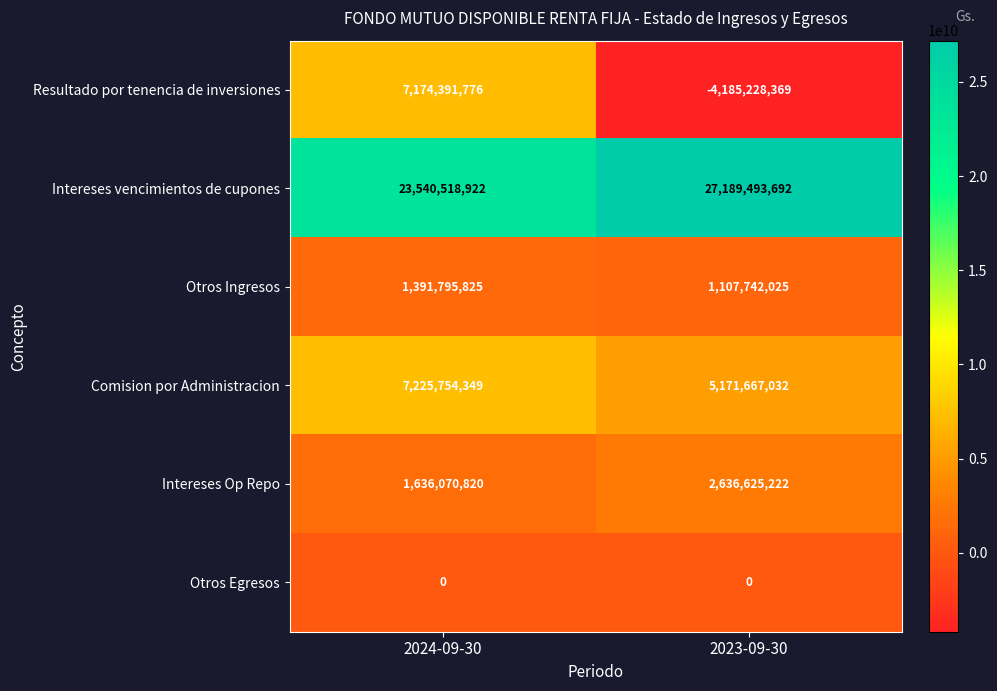

Which series changed the most between 2024-09-30 and 2023-09-30?

Resultado por tenencia de inversiones